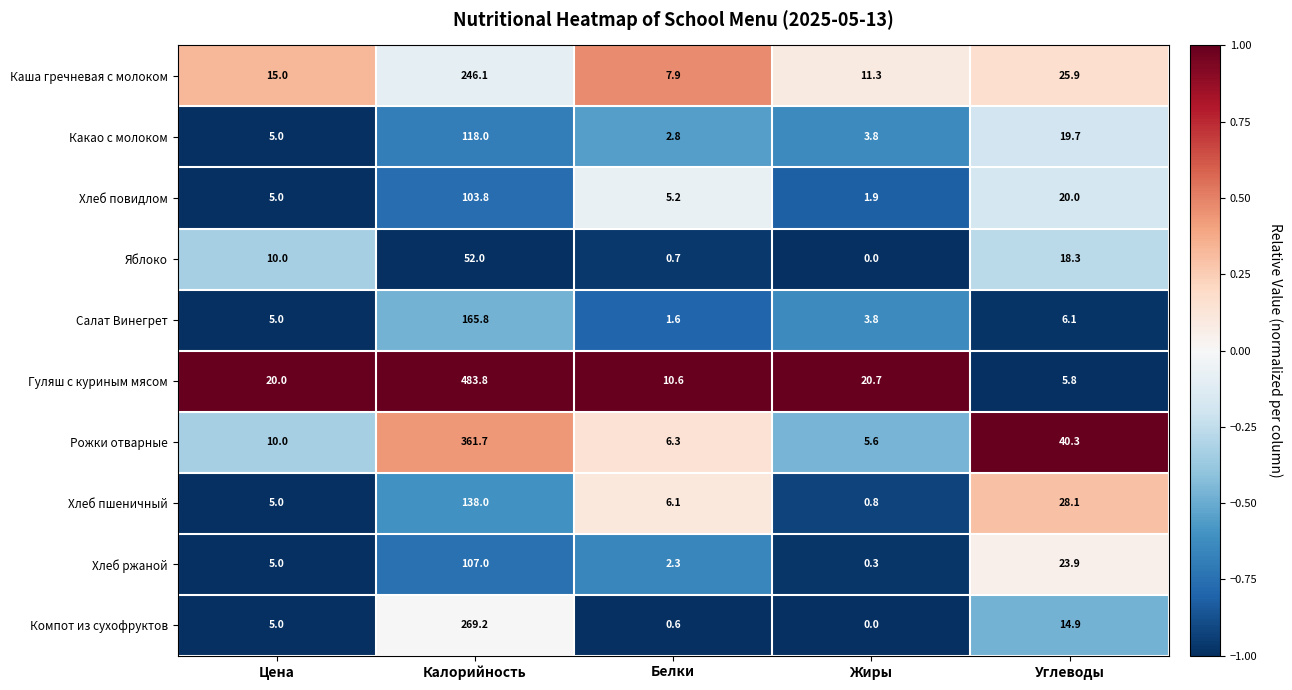

What is the difference between the second highest and second lowest values in the Рожки отварные series?

34.0